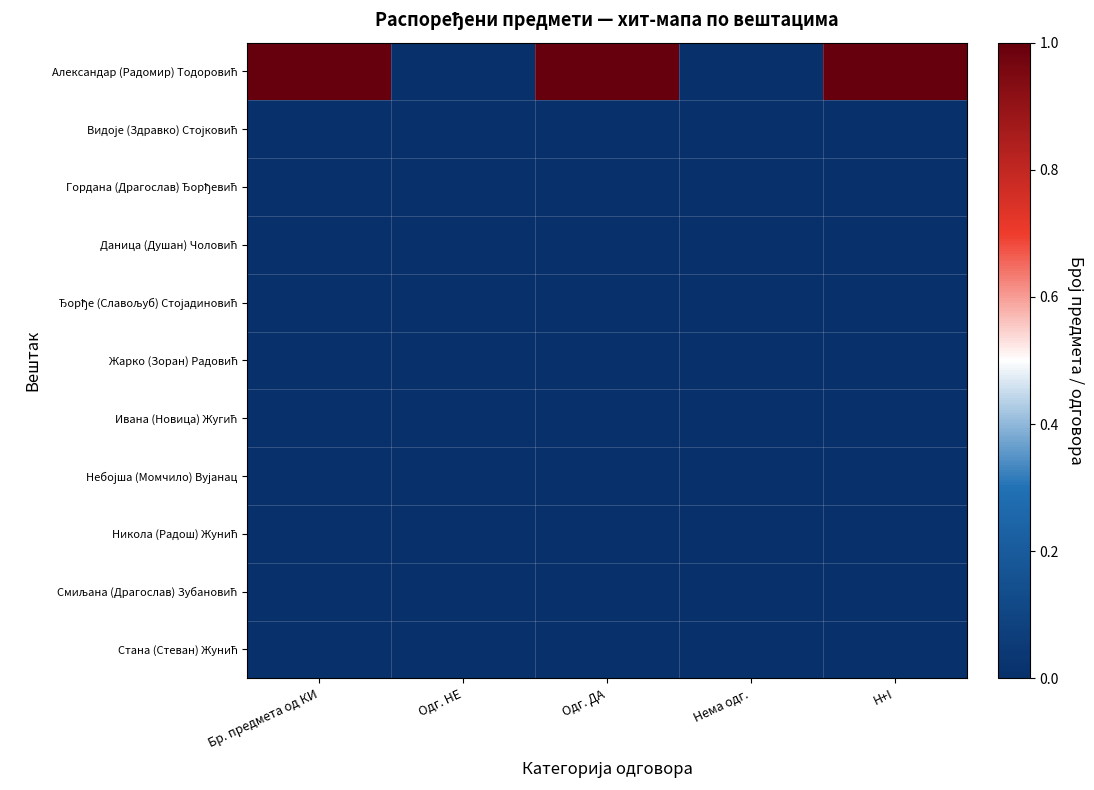

Which series changed the most between Бр. предмета од КИ and Нема одг.?

Александар (Радомир) Тодоровић